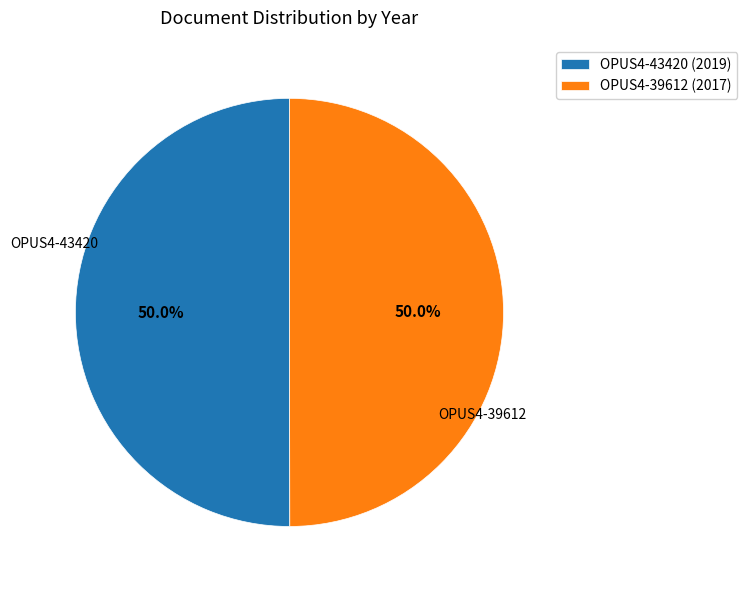

Is it true that OPUS4-39612 is 42% of the pie?

False